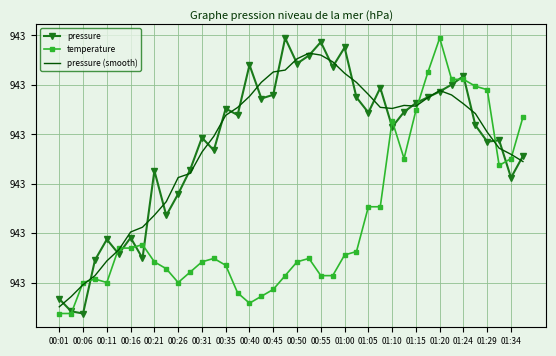

What are all the series names shown in the legend?

pressure, temperature, pressure (smooth)